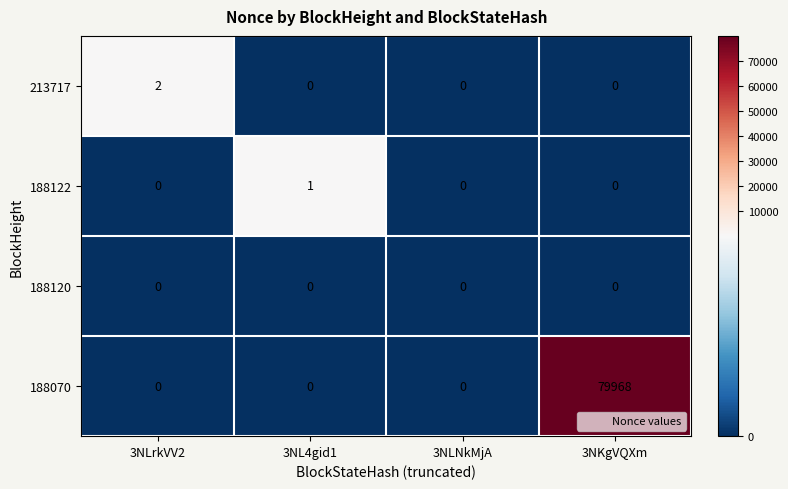

Which series has the largest total across all categories?

188070